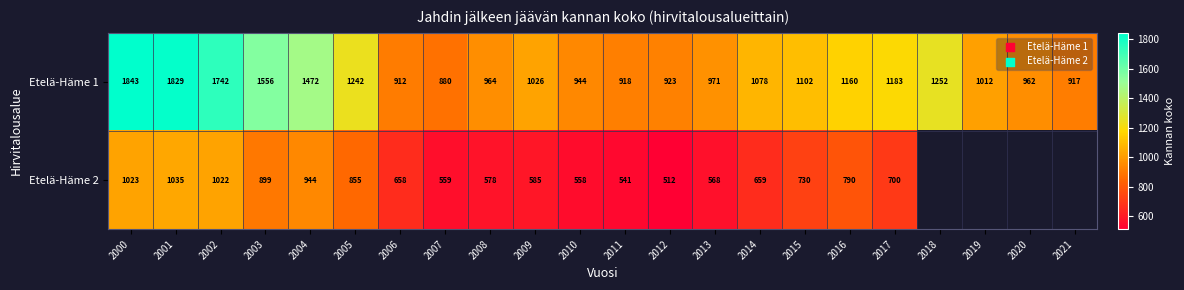

Which series changed the most between 2003 and 2006?

Etelä-Häme 1